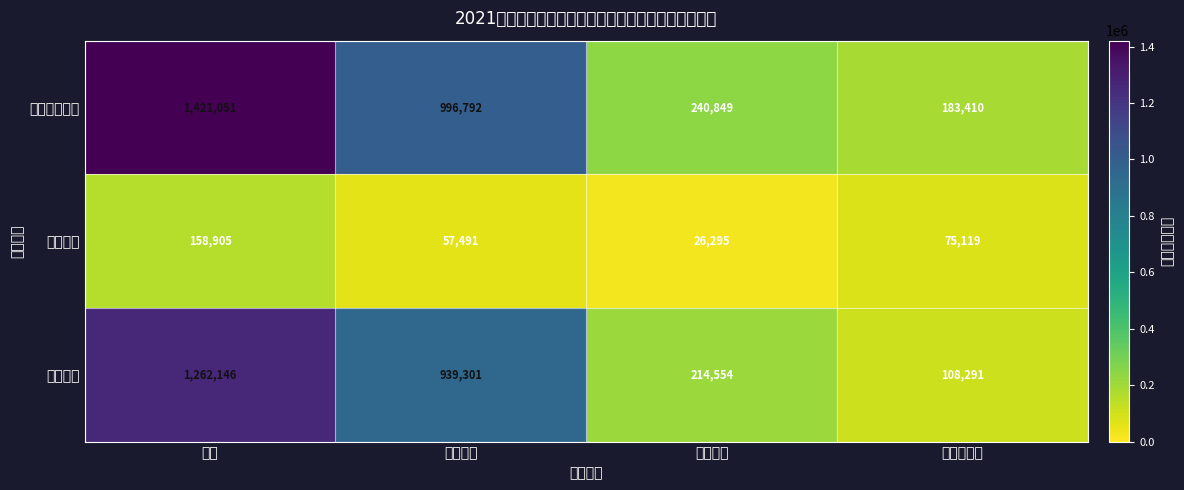

Between 合计 and 置换债券, which series saw the biggest shift?

地方政府债券